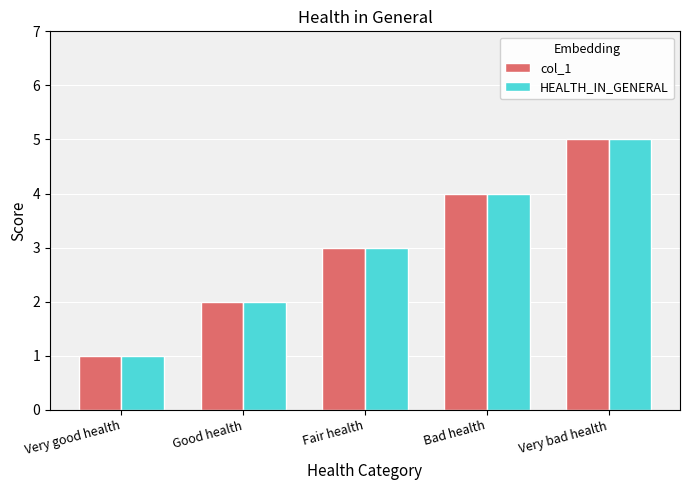

How many bars are there in total?

10